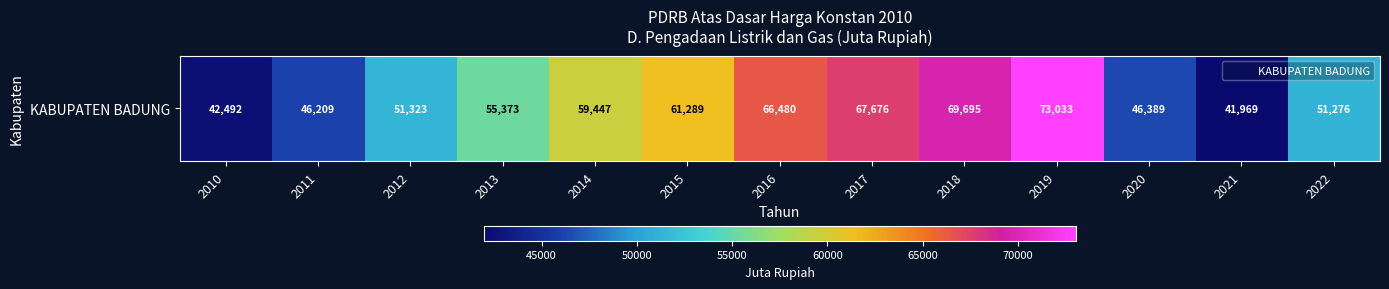

Where is the data nearest to the value 57501?

2014